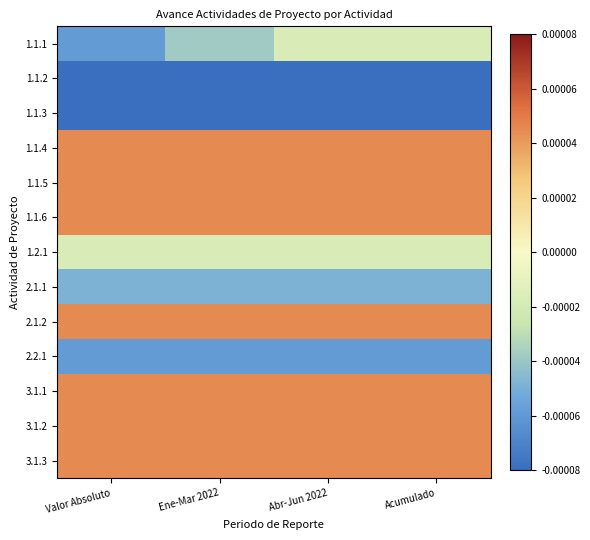

At Abr-Jun 2022, list the series in order from largest to smallest.

1.1.4, 1.1.5, 1.1.6, 2.1.2, 3.1.1, 3.1.2, 3.1.3, 1.1.1, 1.2.1, 2.1.1, 2.2.1, 1.1.2, 1.1.3